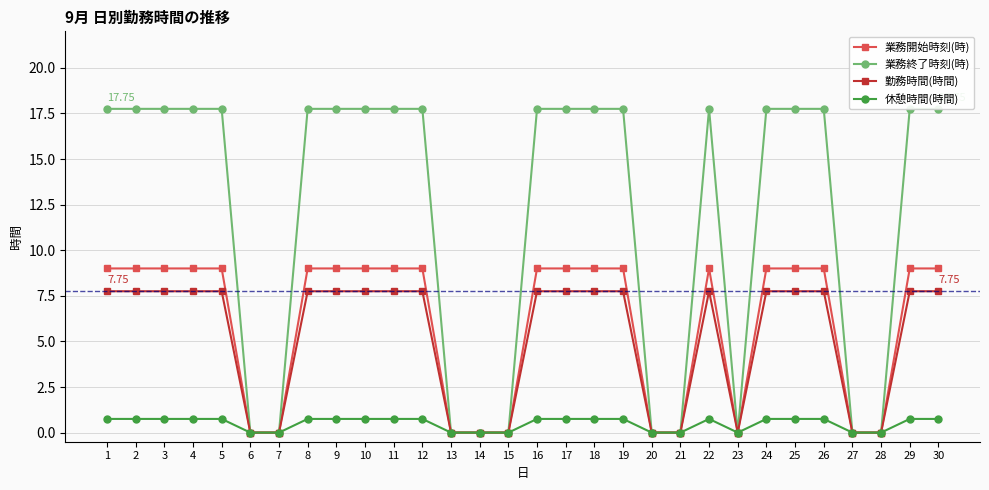

Reading left to right, transcribe all the data shown in this chart.

業務開始時刻(時): 1=9.0	2=9.0	3=9.0	4=9.0	5=9.0	6=0.0	7=0.0	8=9.0	9=9.0	10=9.0	11=9.0	12=9.0	13=0.0	14=0.0	15=0.0	16=9.0	17=9.0	18=9.0	19=9.0	20=0.0	21=0.0	22=9.0	23=0.0	24=9.0	25=9.0	26=9.0	27=0.0	28=0.0	29=9.0	30=9.0
業務終了時刻(時): 1=17.8	2=17.8	3=17.8	4=17.8	5=17.8	6=0.0	7=0.0	8=17.8	9=17.8	10=17.8	11=17.8	12=17.8	13=0.0	14=0.0	15=0.0	16=17.8	17=17.8	18=17.8	19=17.8	20=0.0	21=0.0	22=17.8	23=0.0	24=17.8	25=17.8	26=17.8	27=0.0	28=0.0	29=17.8	30=17.8
勤務時間(時間): 1=7.8	2=7.8	3=7.8	4=7.8	5=7.8	6=0.0	7=0.0	8=7.8	9=7.8	10=7.8	11=7.8	12=7.8	13=0.0	14=0.0	15=0.0	16=7.8	17=7.8	18=7.8	19=7.8	20=0.0	21=0.0	22=7.8	23=0.0	24=7.8	25=7.8	26=7.8	27=0.0	28=0.0	29=7.8	30=7.8
休憩時間(時間): 1=0.8	2=0.8	3=0.8	4=0.8	5=0.8	6=0.0	7=0.0	8=0.8	9=0.8	10=0.8	11=0.8	12=0.8	13=0.0	14=0.0	15=0.0	16=0.8	17=0.8	18=0.8	19=0.8	20=0.0	21=0.0	22=0.8	23=0.0	24=0.8	25=0.8	26=0.8	27=0.0	28=0.0	29=0.8	30=0.8